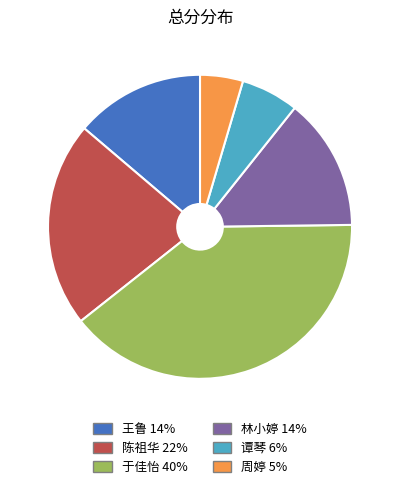

Does 陈祖华 represent more than half of the total?

No